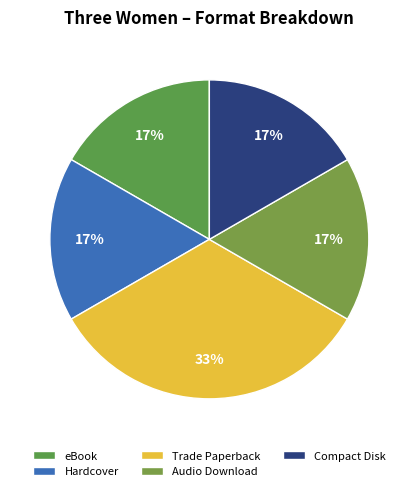

Does eBook account for over 50% of the chart?

No